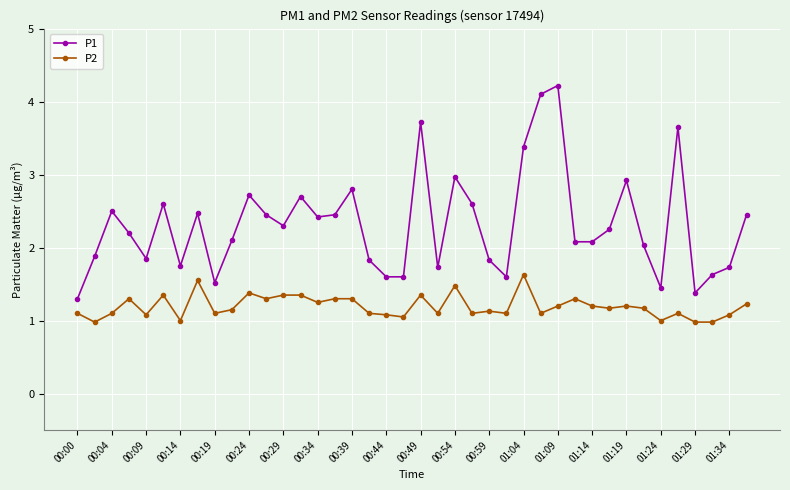

What is the value of the P2 point at the 12th from the left?

1.3